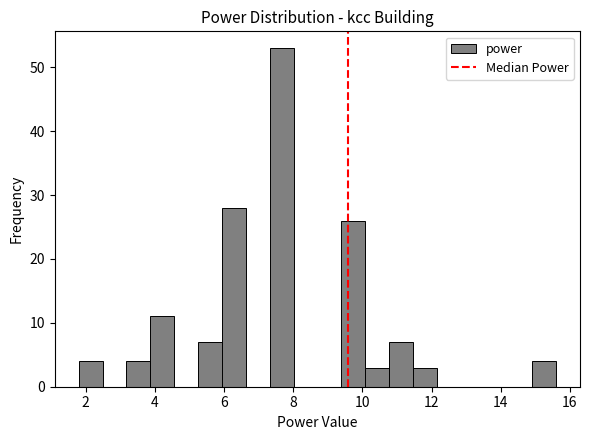

Read against the x-axis, roughly where is the centre of the tallest bar?

7.6